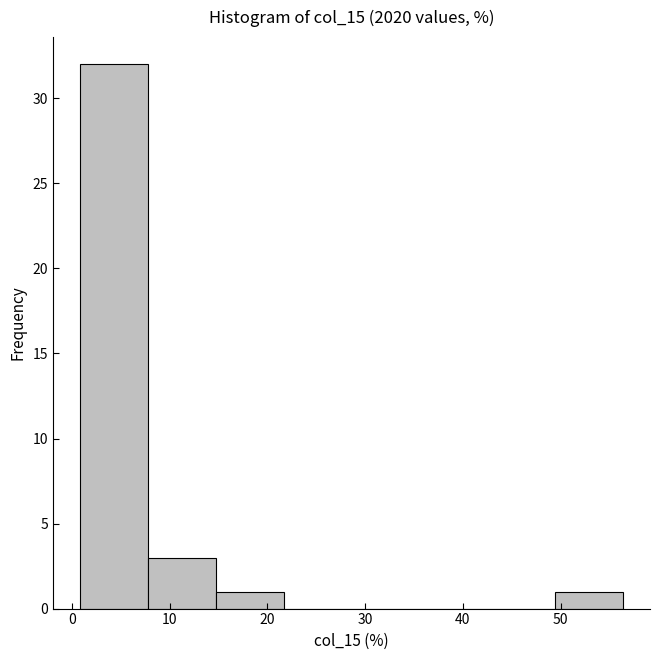

Reading left to right, transcribe this chart: for each bar, give the range it covers on the x-axis and its height. Neither the bar edges nor the heights are printed on the chart, so give them approximately, as read against the axes.

1 to 8: 32
8 to 15: 3
15 to 22: 1
22 to 29: 0
29 to 36: 0
36 to 42: 0
42 to 49: 0
49 to 56: 1